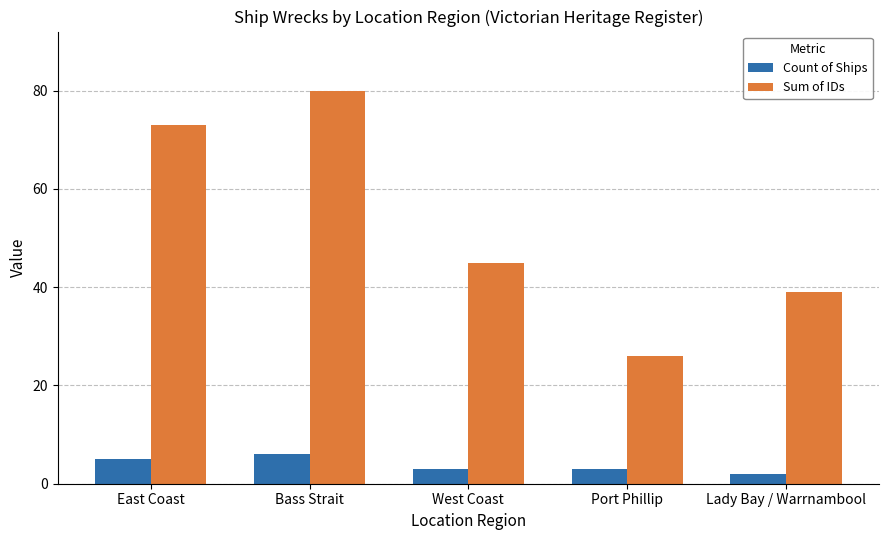

At which category does the chart reach its minimum across all series?

Lady Bay / Warrnambool